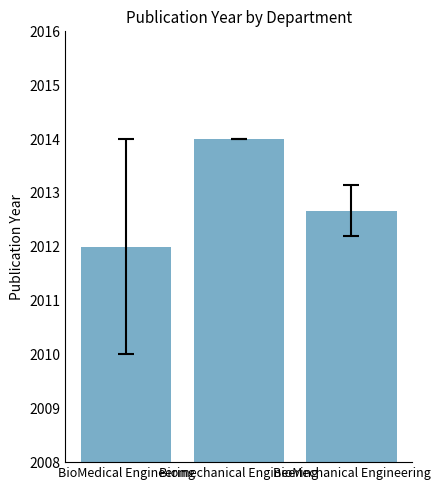

What is the value of the 3rd bar from the left?

2012.7